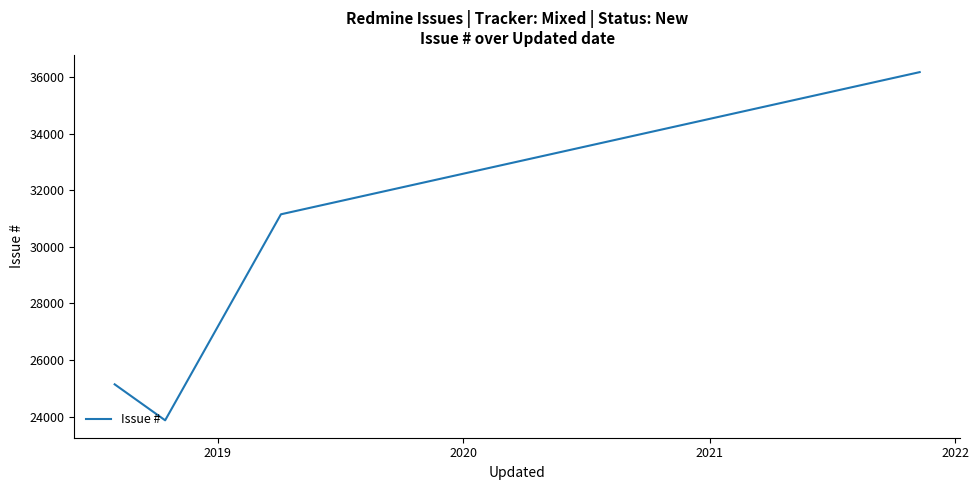

True or false: there are more than 0 points higher than both neighbors.

False